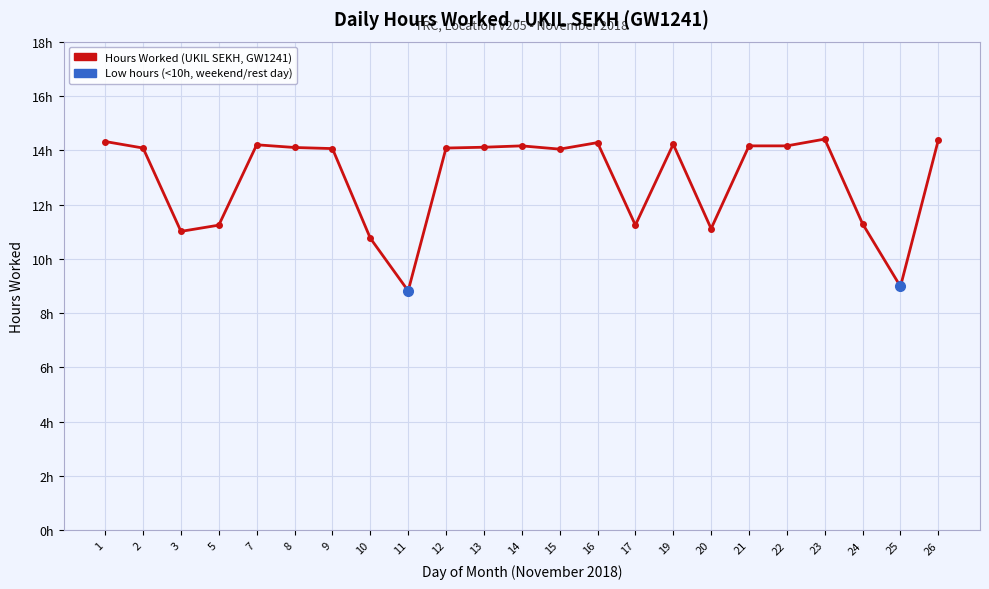

Does the chart have visible grid lines?

No